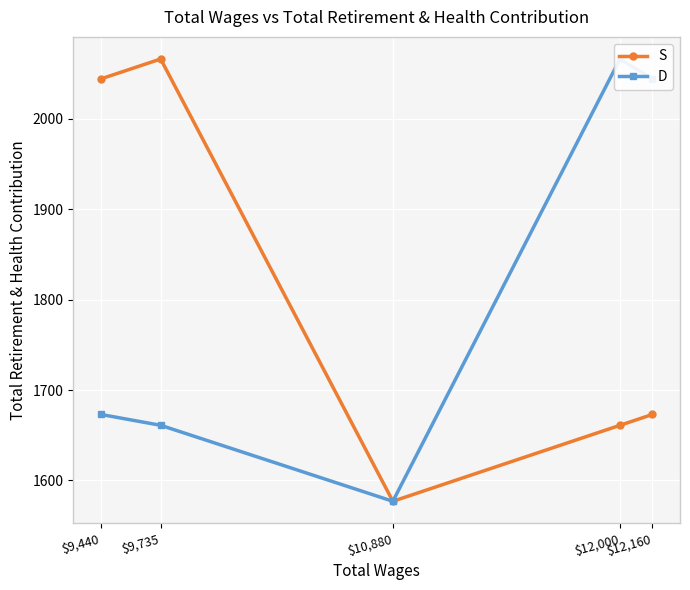

What is the minimum value for D?

1577